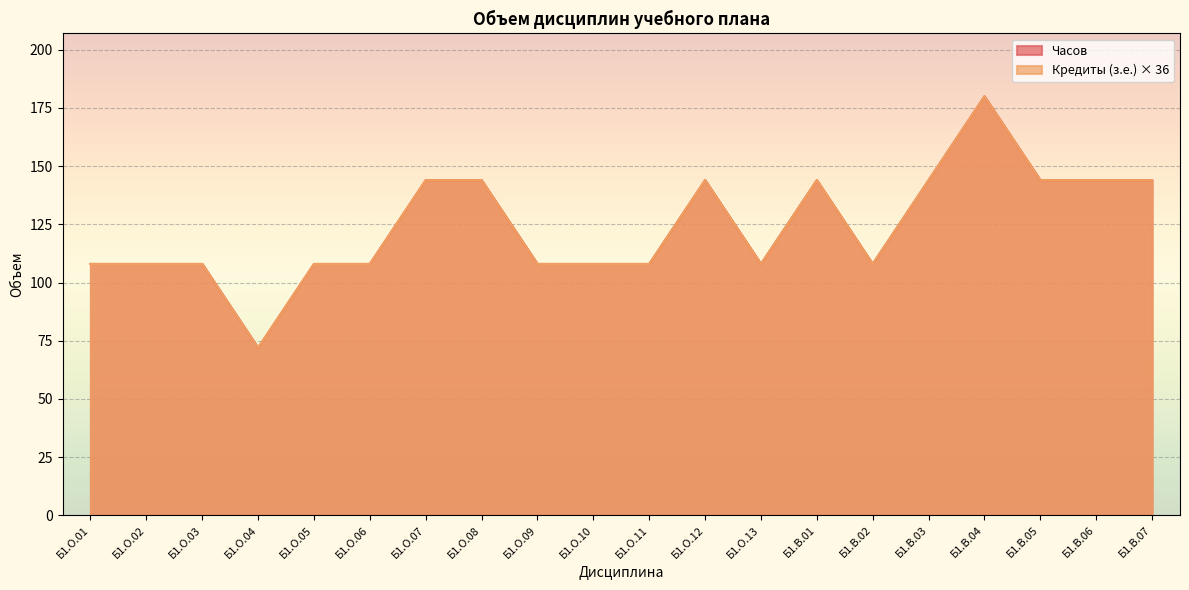

Is it true that Часов equals 241 at Б1.В.05?

False